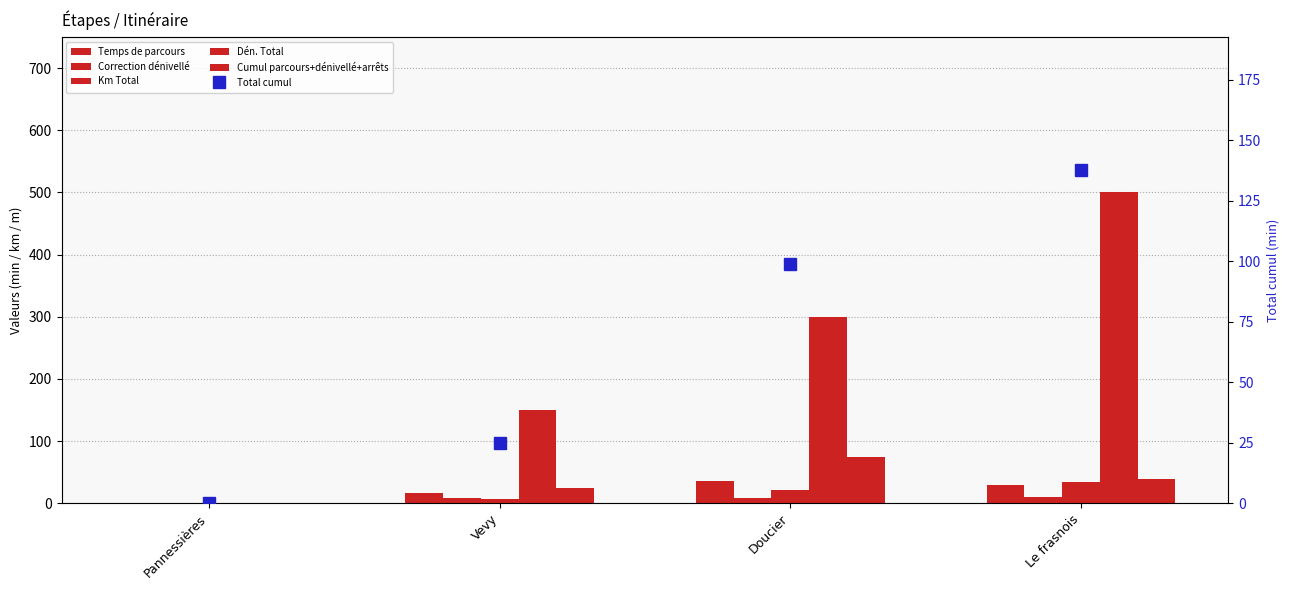

Reading left to right, transcribe all the data shown in this chart.

Temps de parcours: Pannessières=0.0	Vevy=16.8	Doucier=36.0	Le frasnois=28.8
Correction dénivellé: Pannessières=0.0	Vevy=8.0	Doucier=8.0	Le frasnois=10.0
Km Total: Pannessières=0.0	Vevy=7.0	Doucier=22.0	Le frasnois=34.0
Dén. Total: Pannessières=0.0	Vevy=150.0	Doucier=300.0	Le frasnois=500.0
Cumul parcours+dénivellé+arrêts: Pannessières=0.0	Vevy=24.8	Doucier=74.0	Le frasnois=38.8
Total cumul: Pannessières=0.0	Vevy=24.8	Doucier=98.8	Le frasnois=137.6